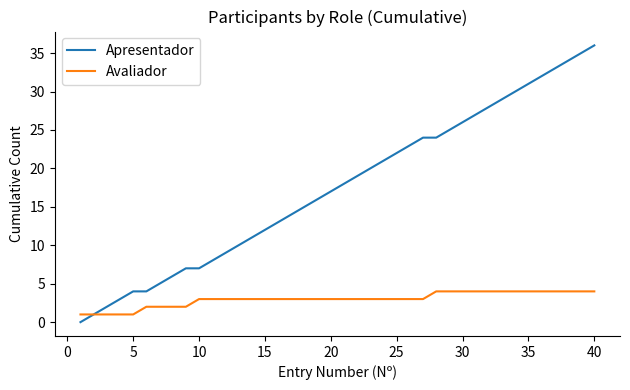

Count the number of categories in the chart.

40